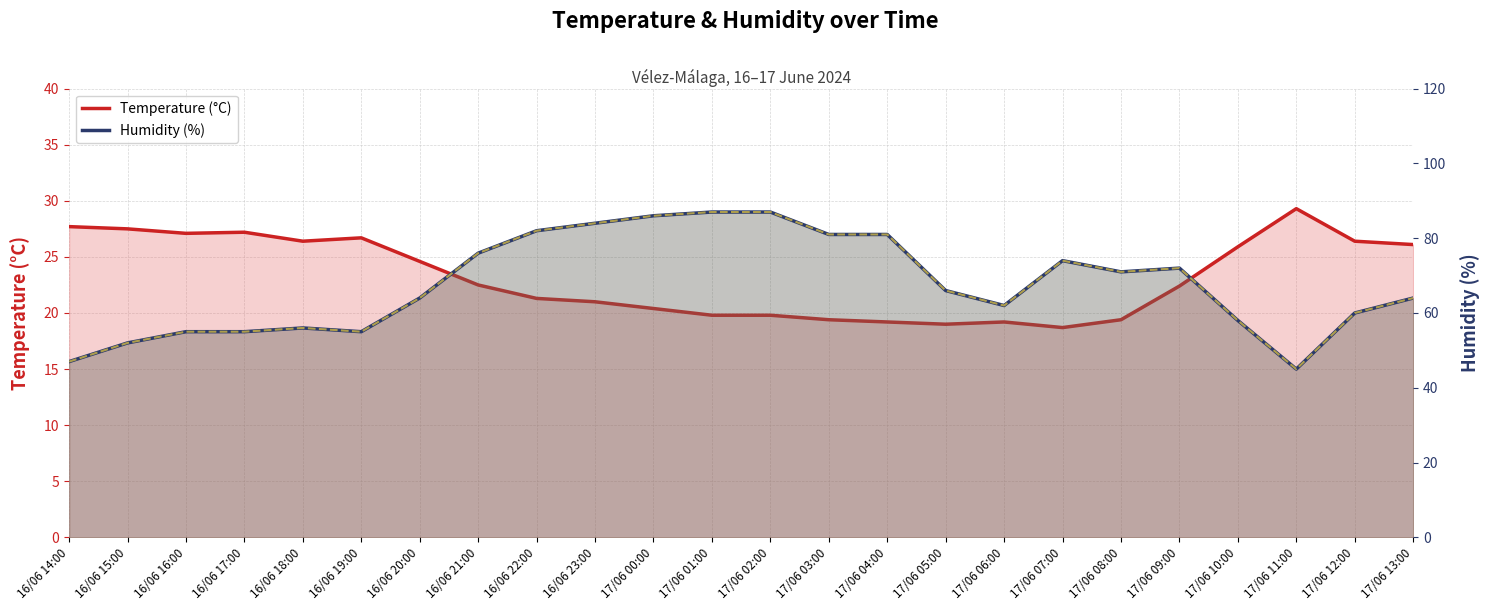

Read the Humidity (%) value at 17/06 05:00.

66.0